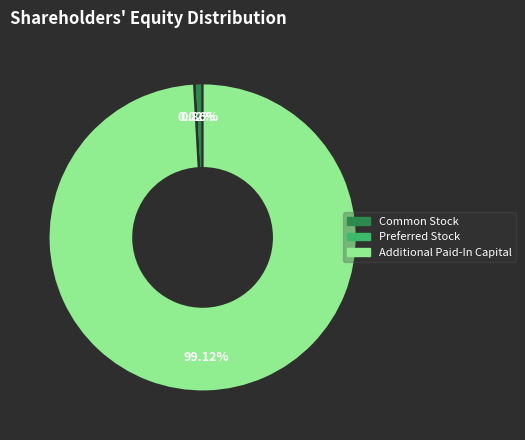

Is there a majority slice in this chart?

Yes